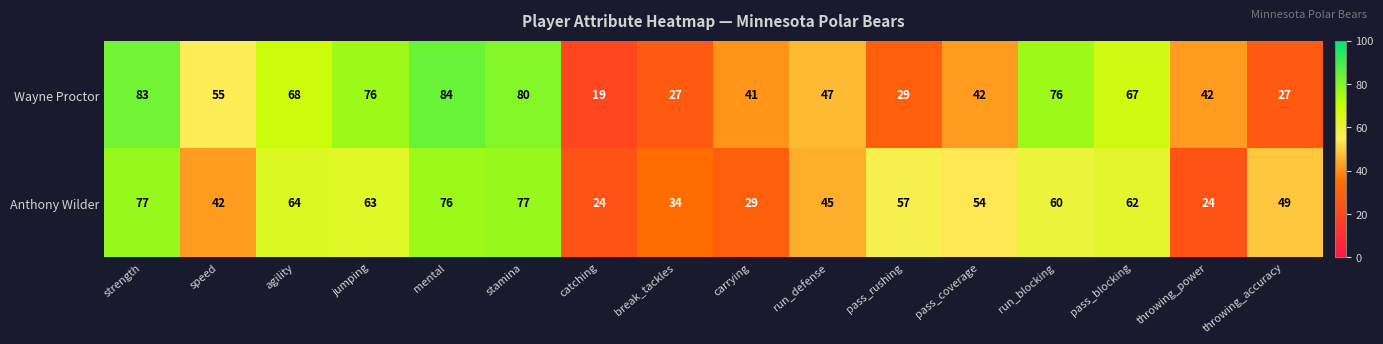

The Anthony Wilder series shows 14 at pass_coverage. True or false?

False